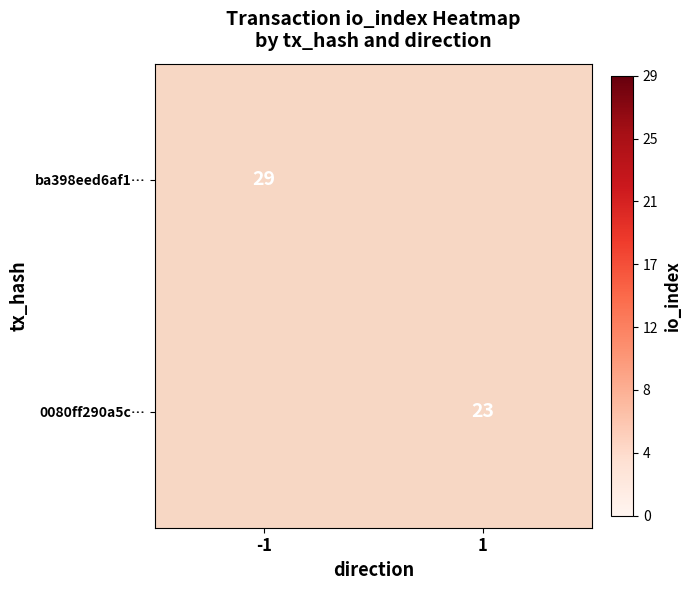

Count the number of data series in this chart.

2